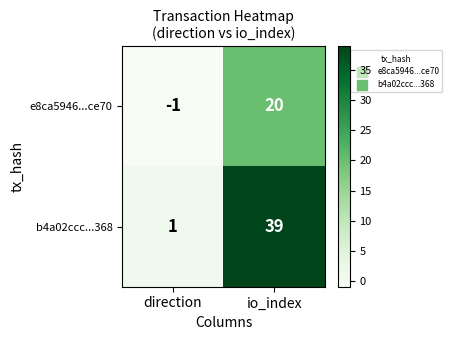

What is the average value of the b4a02ccc...368 series?

20